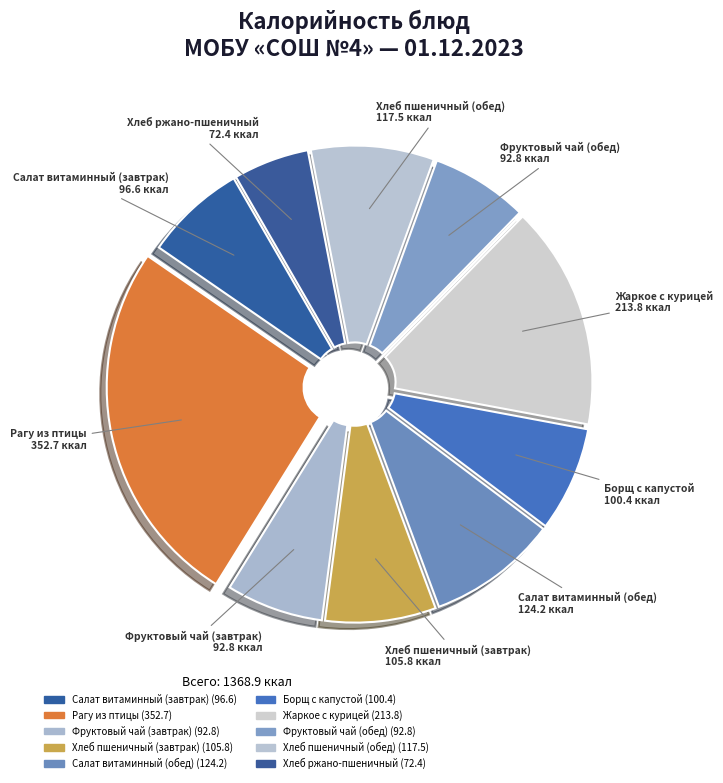

How many slices are in this pie chart?

10